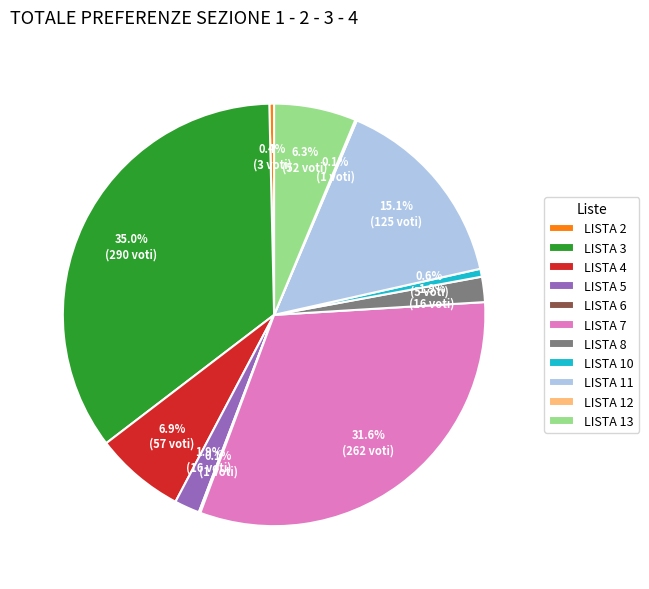

Between LISTA 3 and LISTA 7, which is larger?

LISTA 3